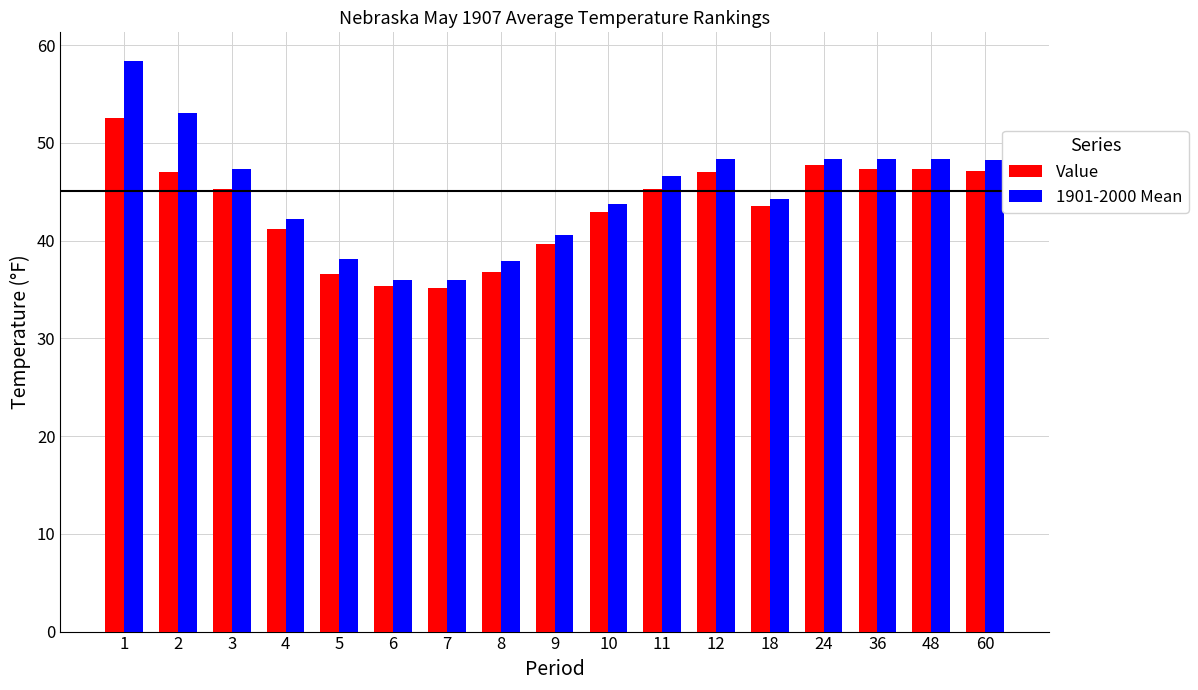

Is the value of Value at 4 greater than the value of 1901-2000 Mean at 10?

No